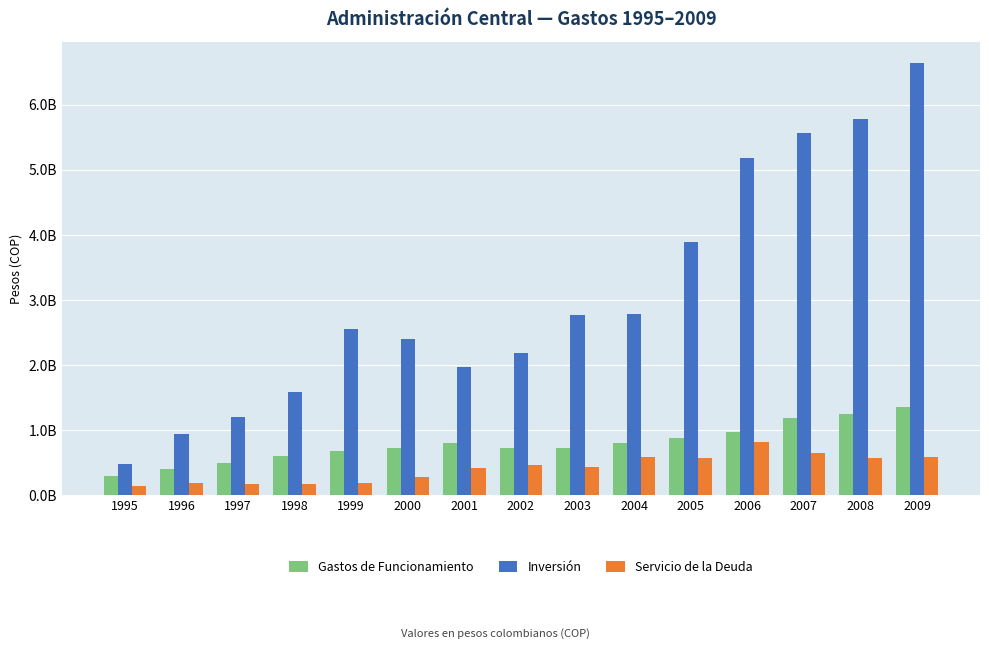

How many values in the Servicio de la Deuda series exceed 437332461?

7